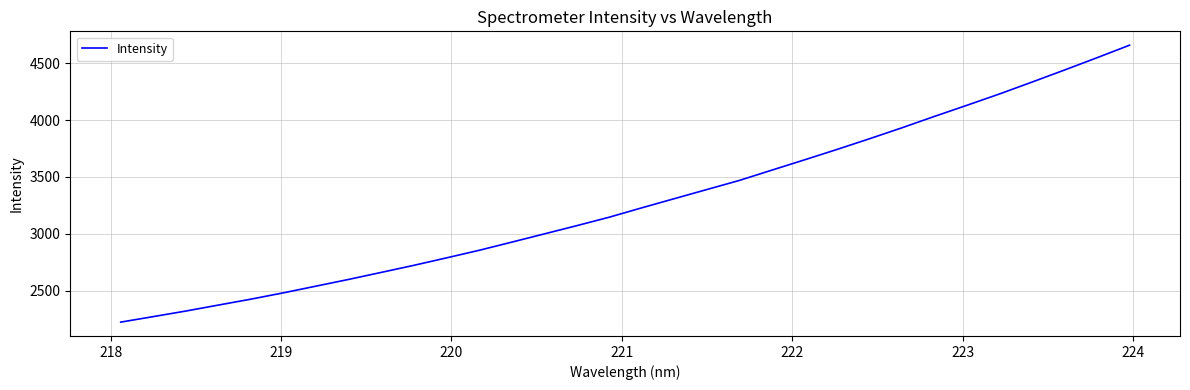

Does the chart display data point markers on the line(s)?

No